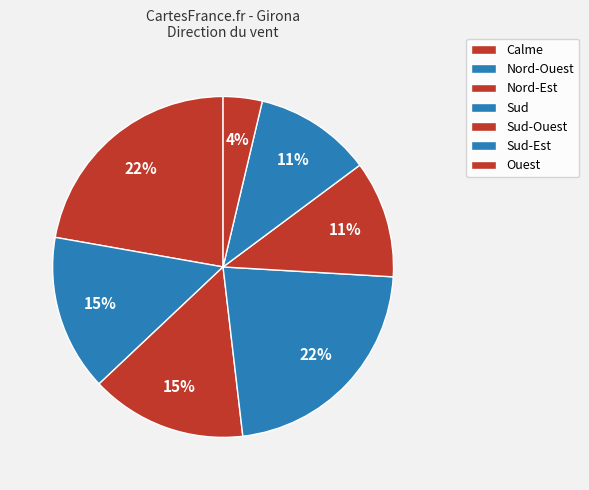

How many slices are in this pie chart?

7